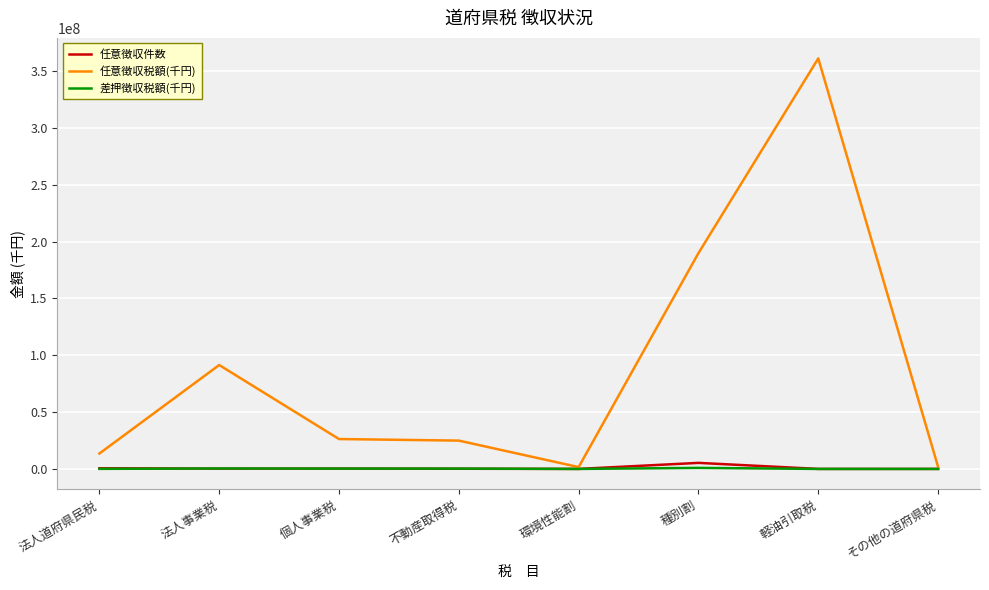

List the series in order of their peak value, highest first.

任意徴収税額(千円), 任意徴収件数, 差押徴収税額(千円)